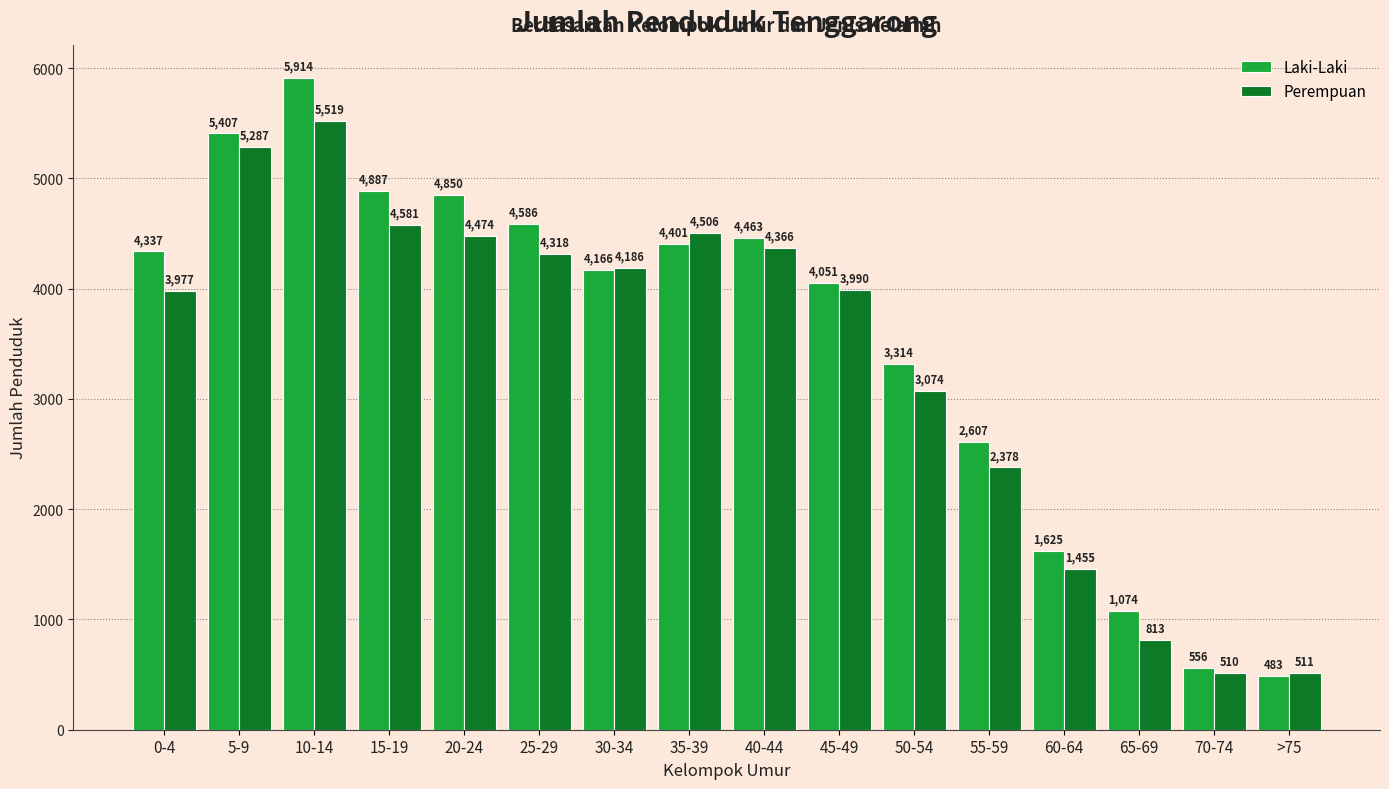

What is the spread (max minus min) of values at 25-29?

268